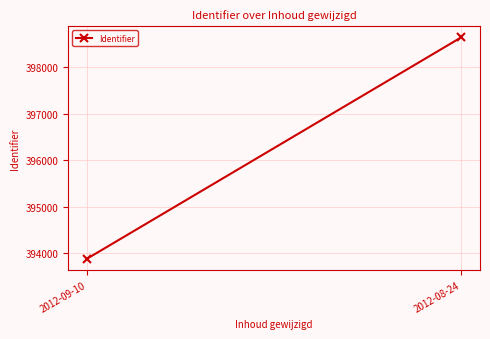

Which category has the highest value across all series?

2012-08-24